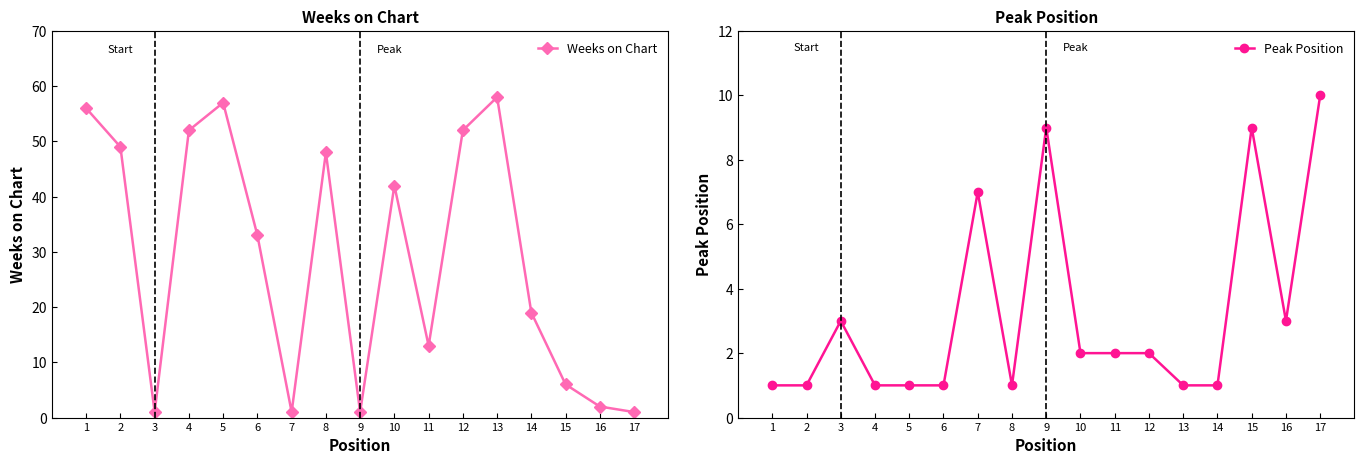

True or false: Peak Position has a value of 3 at 3.

True